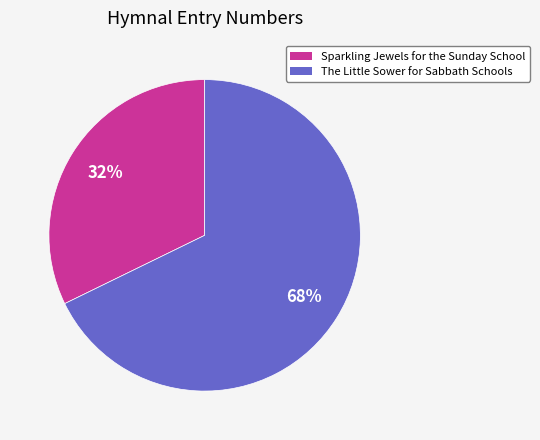

Is it true that The Little Sower for Sabbath Schools is 55% of the pie?

False